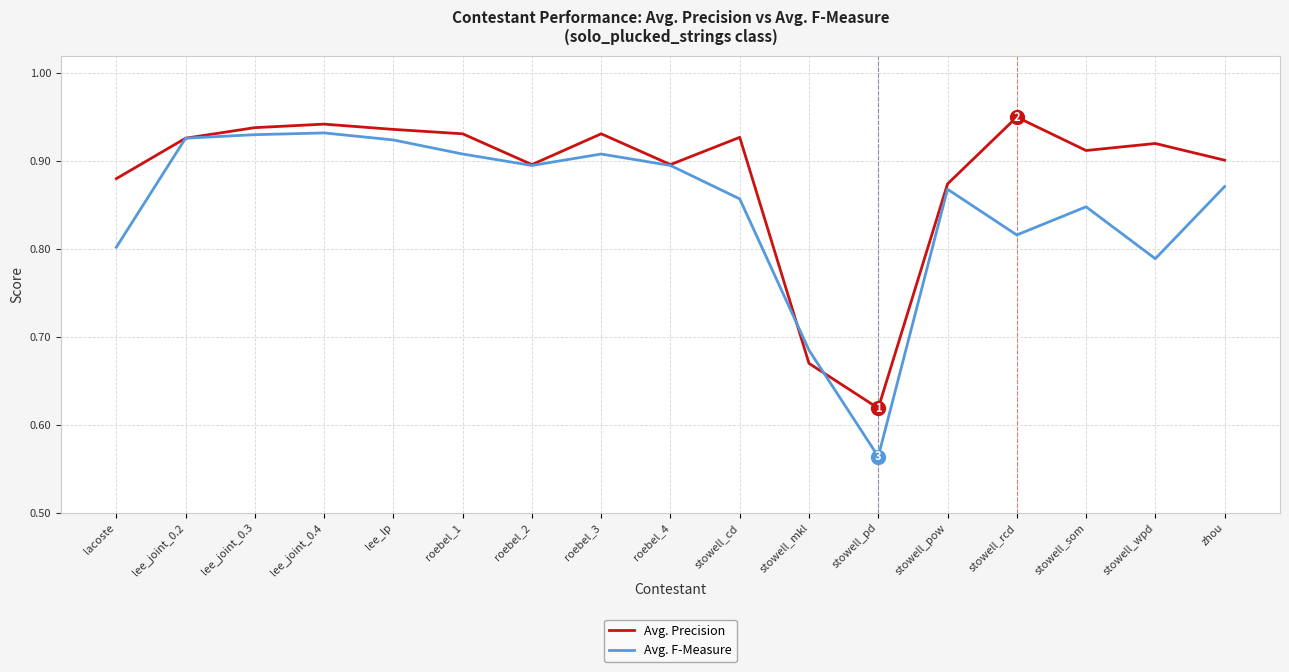

At which label is Avg. Precision closest to 0?

stowell_pd